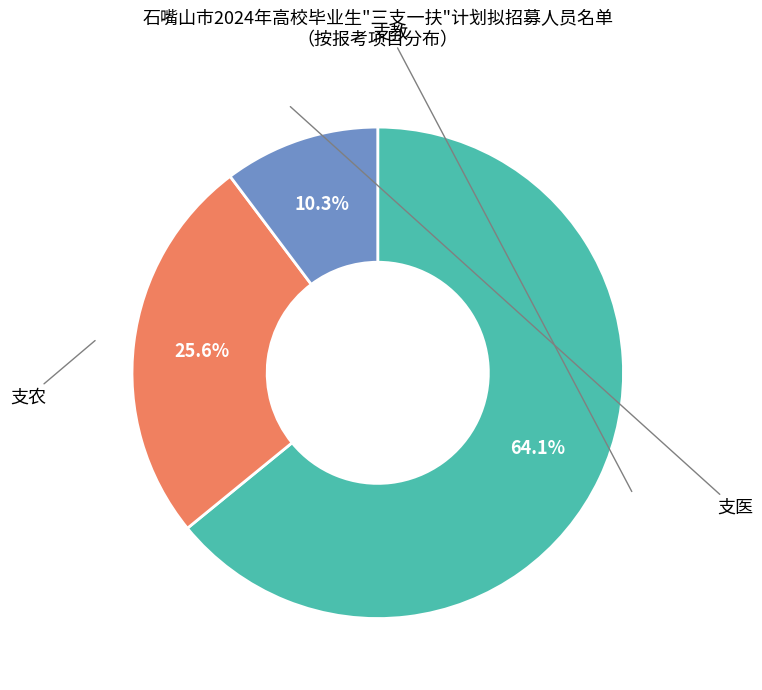

To the nearest percent, what is the average slice percentage?

33%